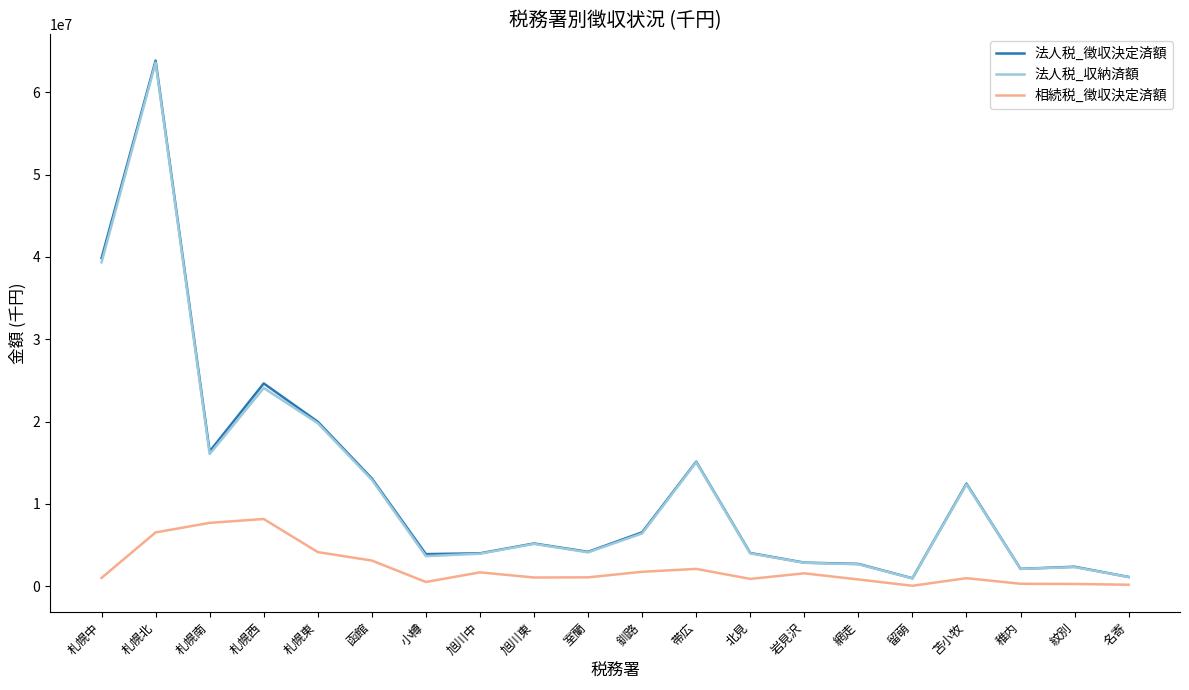

What is the spread (max minus min) of values at 札幌西?

16467899